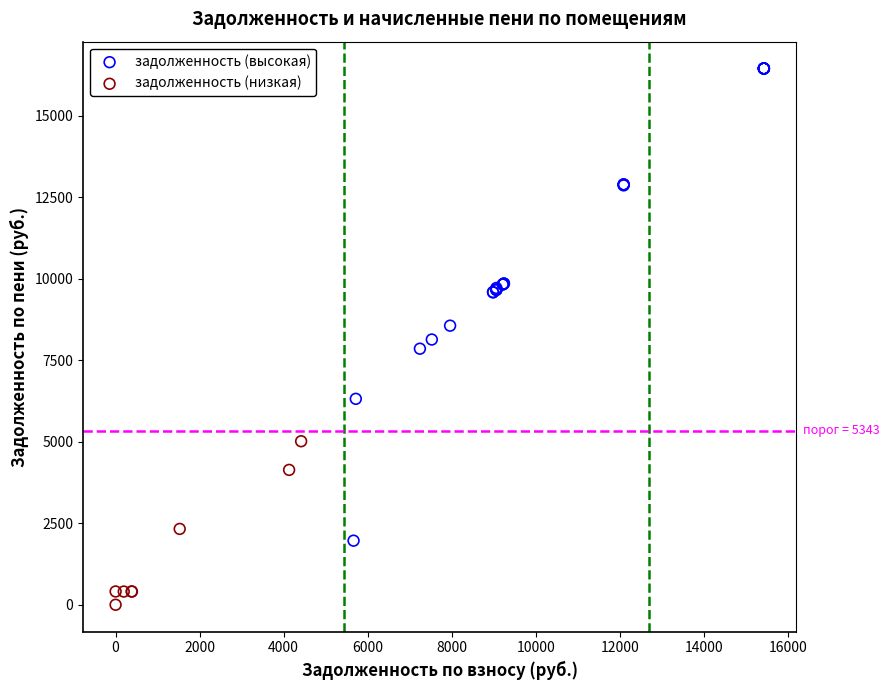

Which series reaches the maximum Y coordinate?

задолженность (высокая)